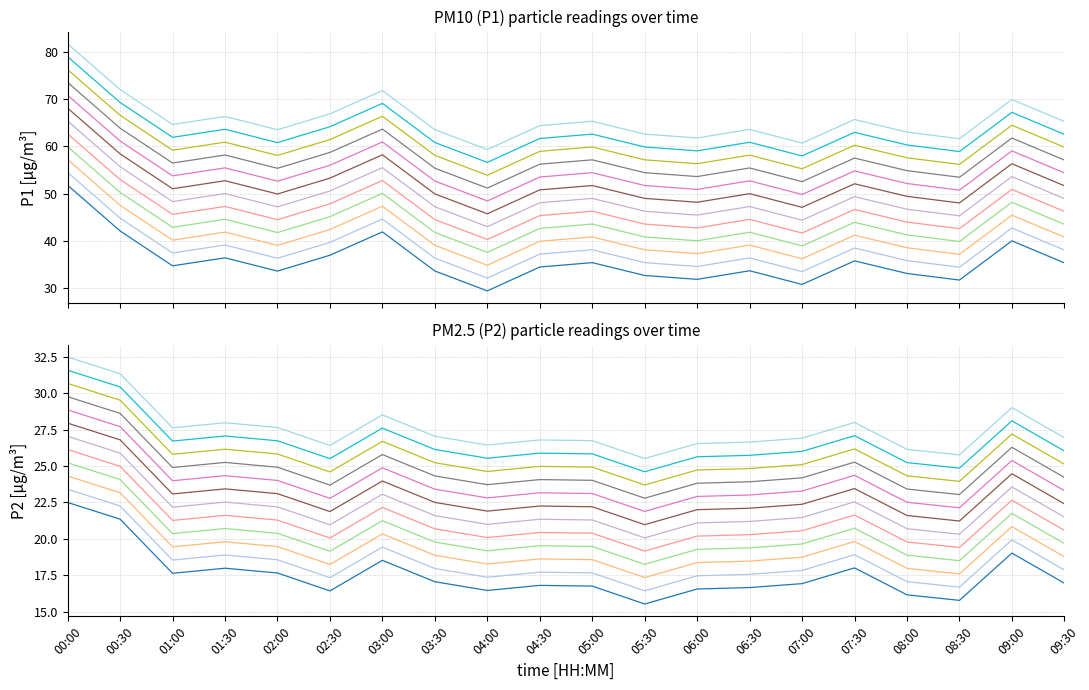

What is the value of the P1 point at the 7th from the left?

58.2